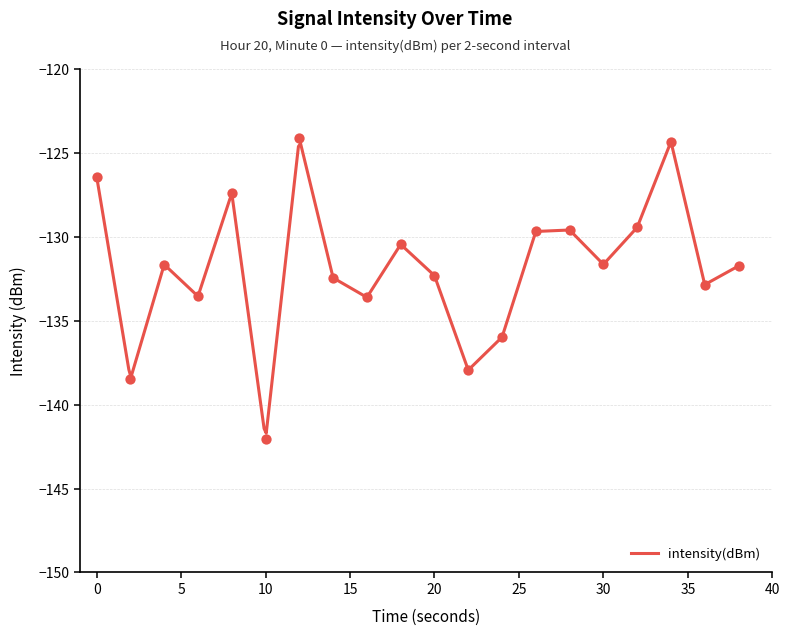

What is the change in value from 26 to 30?

-2.0